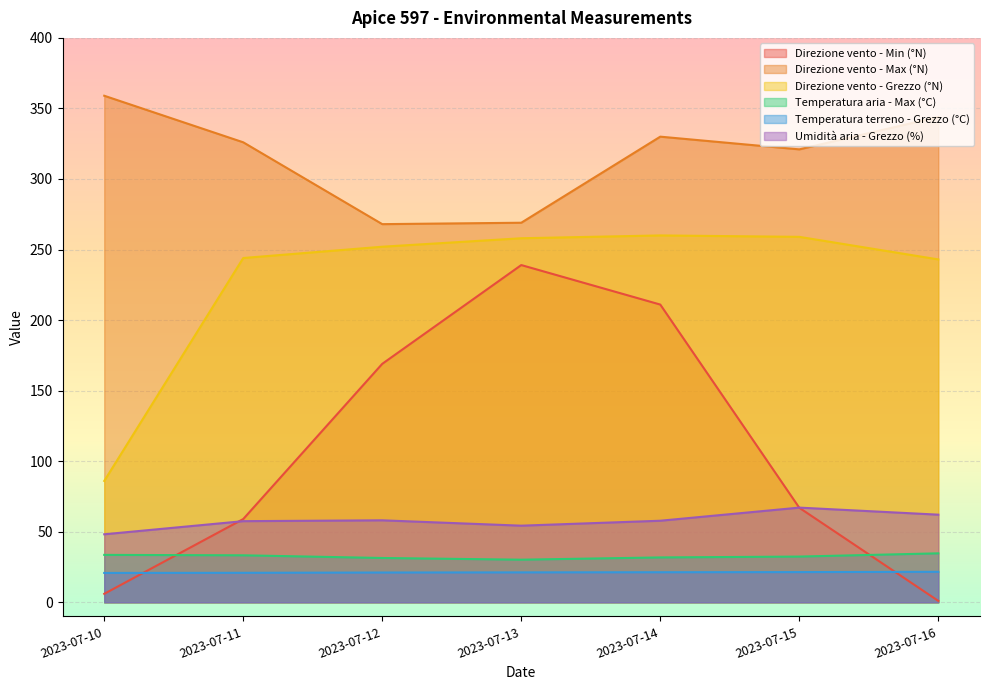

List the series in order of their peak value, highest first.

Direzione vento - Max (°N), Direzione vento - Grezzo (°N), Direzione vento - Min (°N), Umidità aria - Grezzo (%), Temperatura aria - Max (°C), Temperatura terreno - Grezzo (°C)